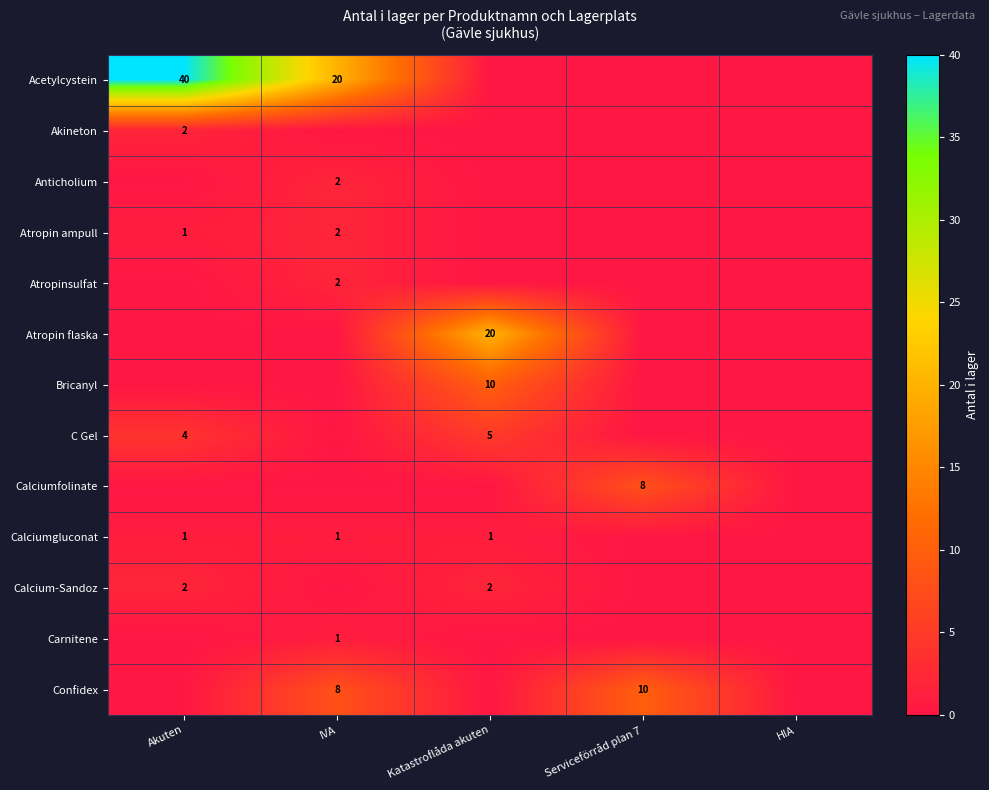

What is the difference between the Acetylcystein values at Akuten and IVA?

20